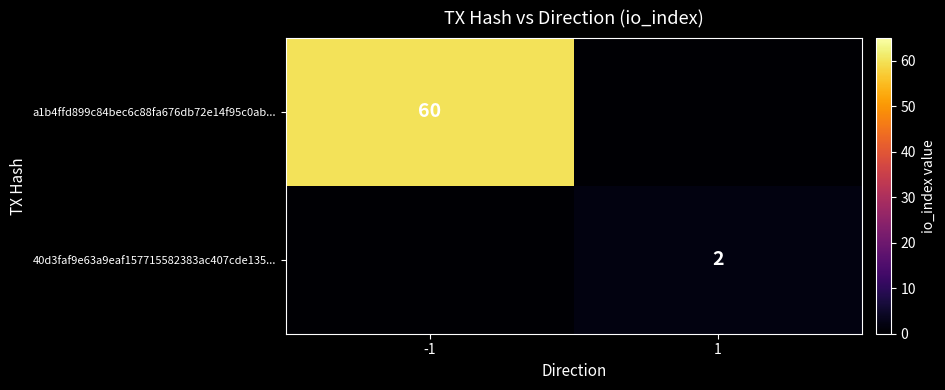

Is it true that 40d3faf9e63a9eaf157715582383ac407cde135... equals 2.0 at 1?

True